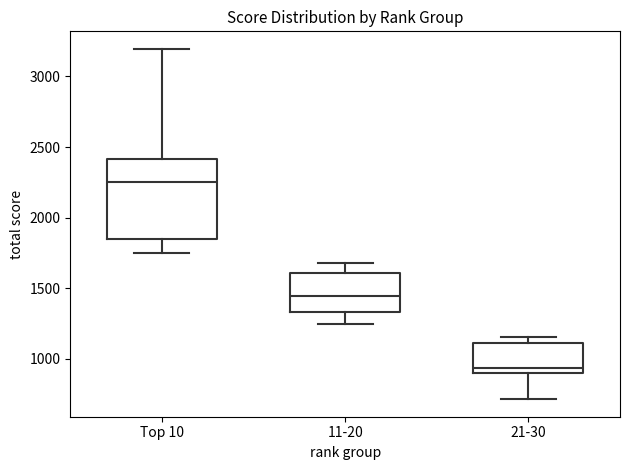

Where does the lower whisker of the box for 21-30 end on the y-axis? The values are not printed on the chart, so give them approximately, as read against the axis.

700